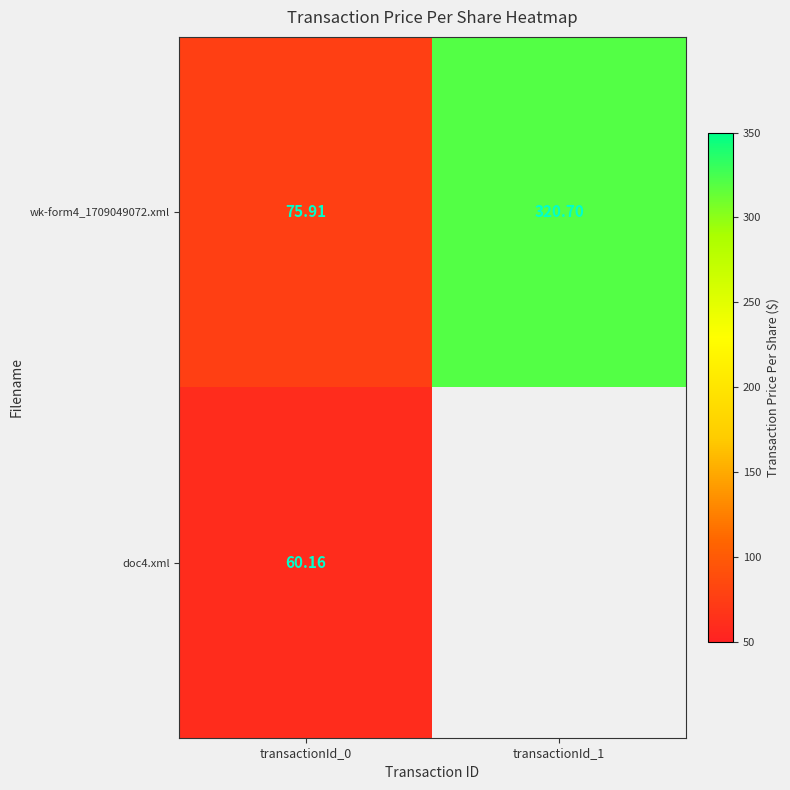

What is the total value across all series at transactionId_0?

136.1